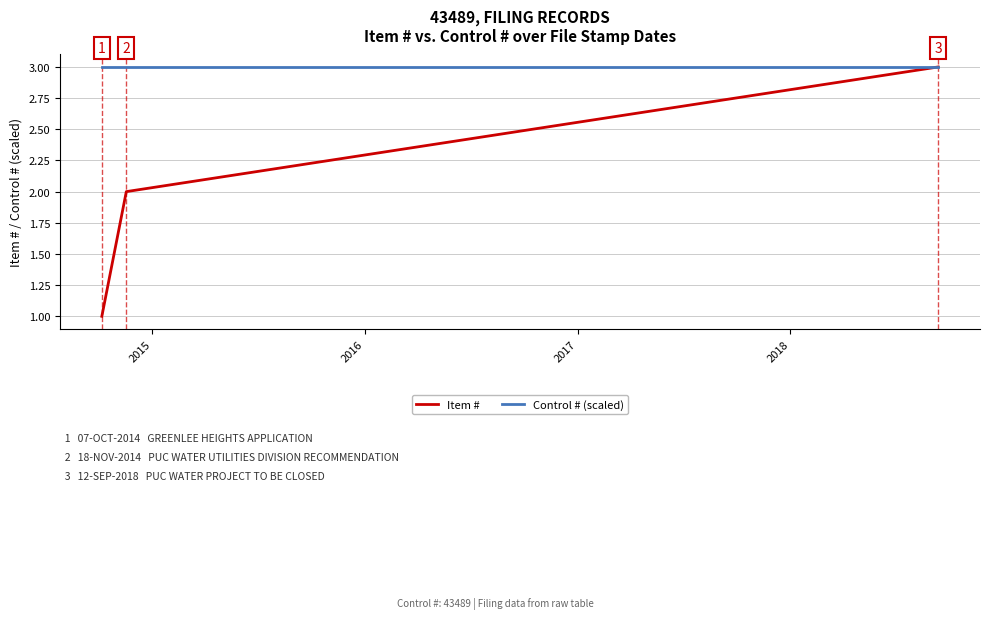

Which series has the largest total across all categories?

Control # (scaled)